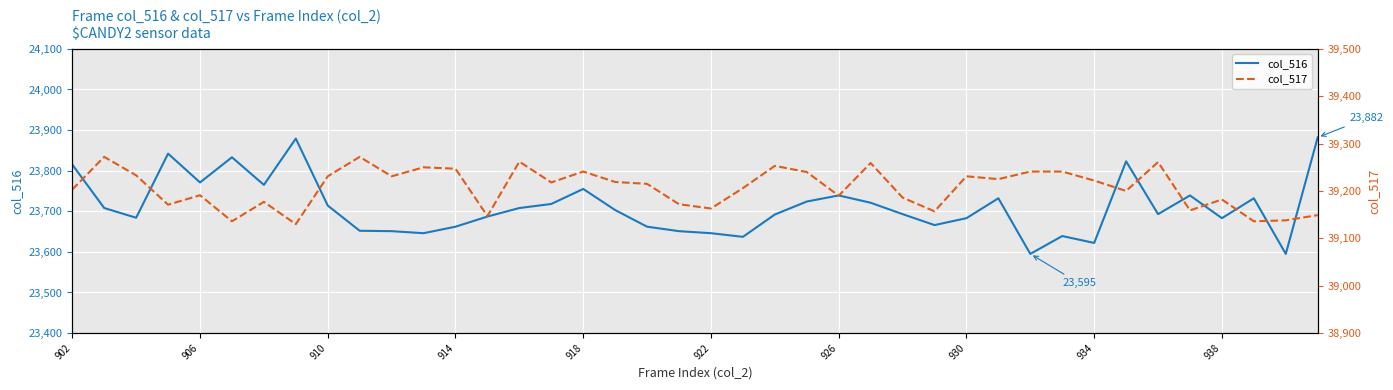

What is the lowest value of the col_516 series?

23595